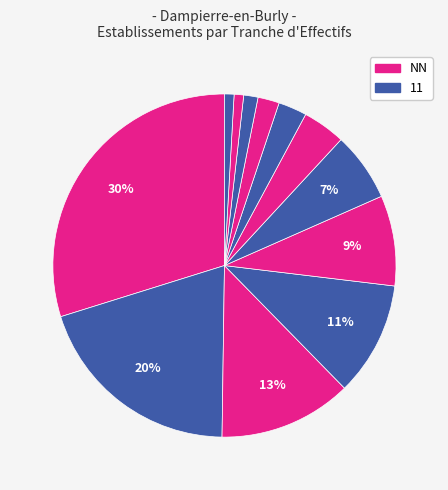

How many segments does this pie chart have?

12